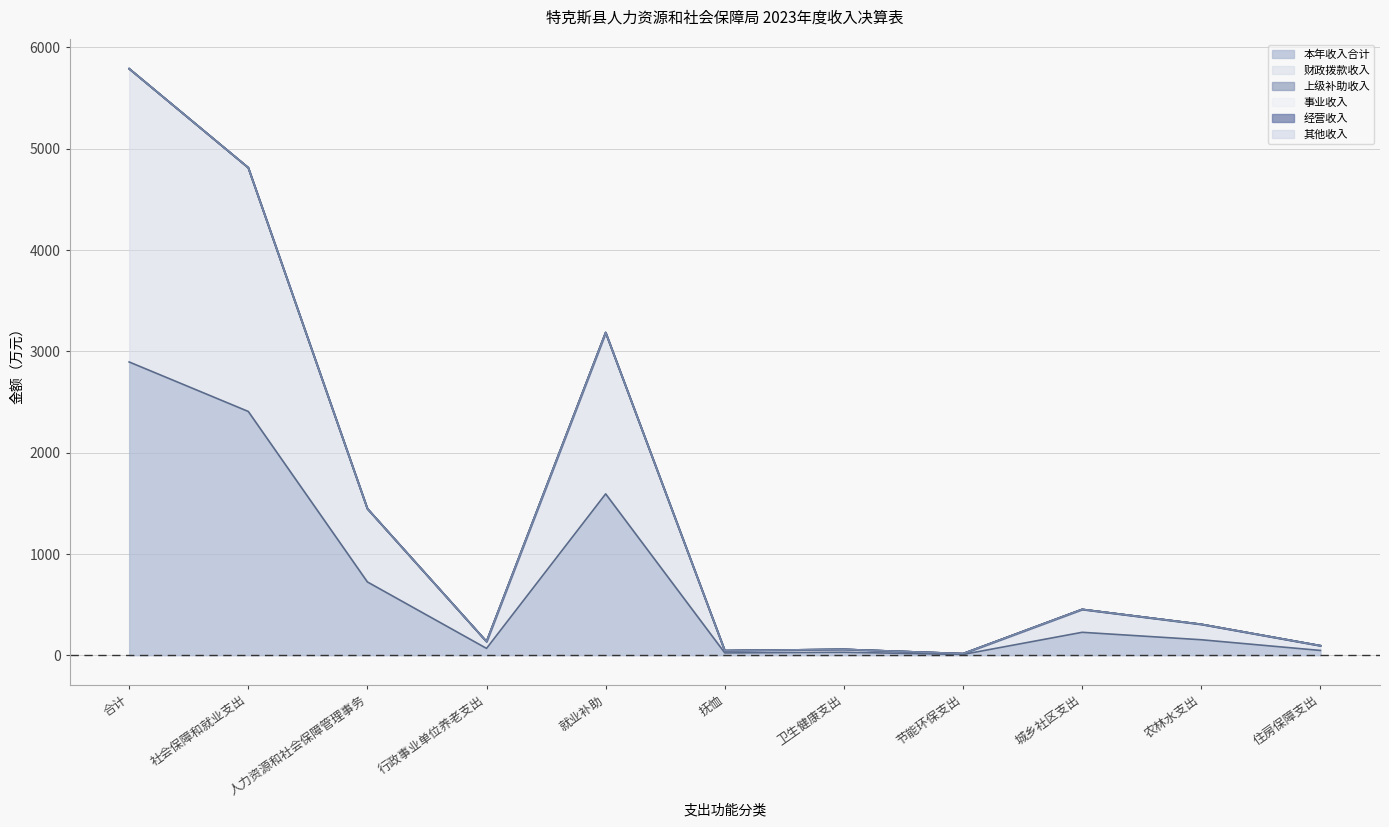

Does the chart display data point markers on the line(s)?

No